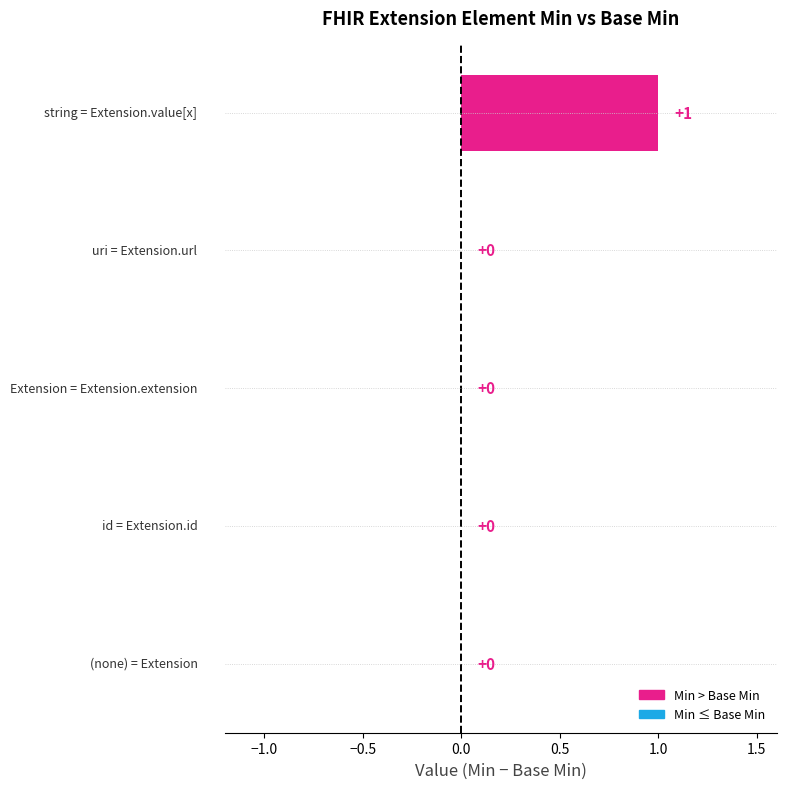

Are the bars horizontal?

Yes